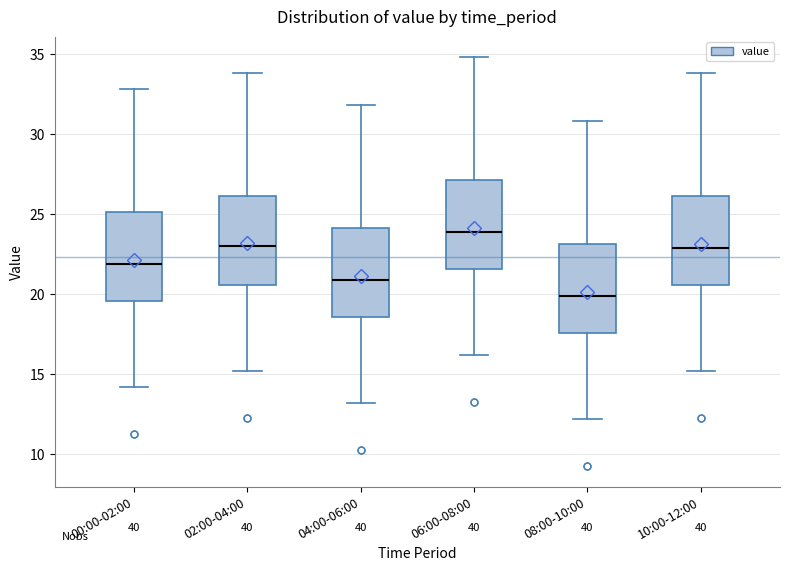

Reading left to right, read every box against the y-axis: the position of its median line, the range the box covers, and the ends of its whiskers. The values are not printed on the chart, so give them approximately, as read against the axis.

00:00-02:00: median 22.0, box 19.5 to 25.0, whiskers 14.0 to 33.0
02:00-04:00: median 23.0, box 20.5 to 26.0, whiskers 15.0 to 34.0
04:00-06:00: median 21.0, box 18.5 to 24.0, whiskers 13.0 to 32.0
06:00-08:00: median 24.0, box 21.5 to 27.0, whiskers 16.0 to 35.0
08:00-10:00: median 20.0, box 17.5 to 23.0, whiskers 12.0 to 31.0
10:00-12:00: median 23.0, box 20.5 to 26.0, whiskers 15.0 to 34.0